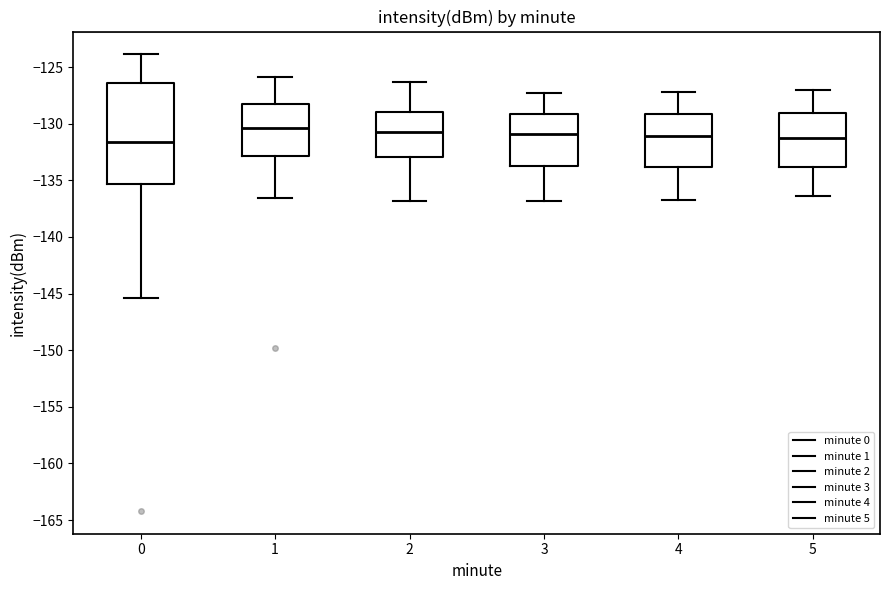

Which box is the tallest, from its lower edge to its upper edge?

0